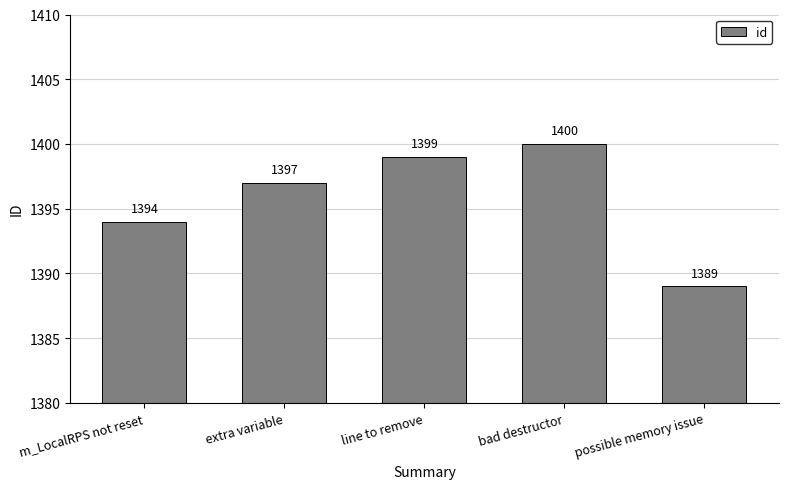

Reading left to right, list all the values displayed in this chart.

m_LocalRPS not reset=1394	extra variable=1397	line to remove=1399	bad destructor=1400	possible memory issue=1389